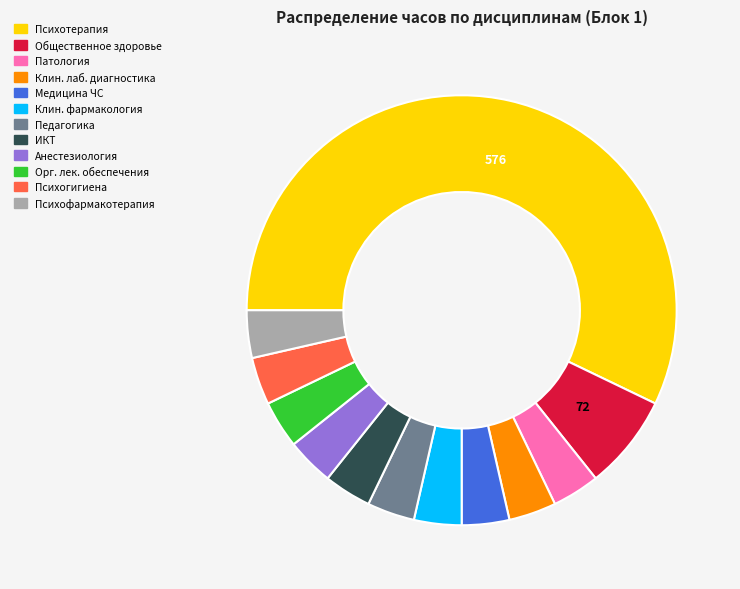

Does any single category account for the majority?

Yes